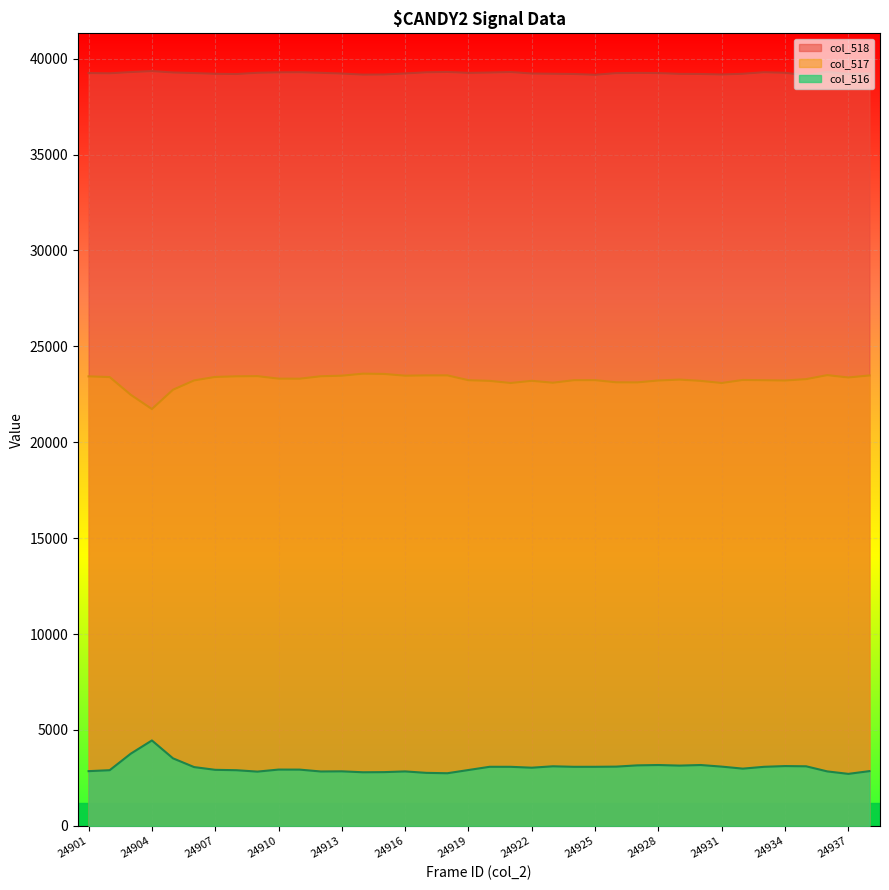

What is the difference between the maximum and second lowest values in the col_517 series?

1102.0